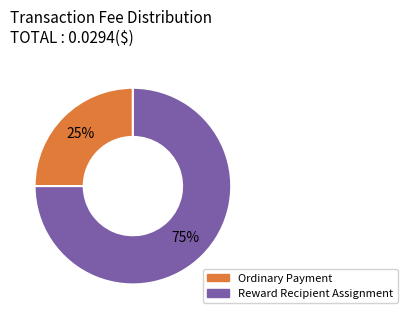

To the nearest percent, what is the difference between the largest and smallest slice percentages?

50%